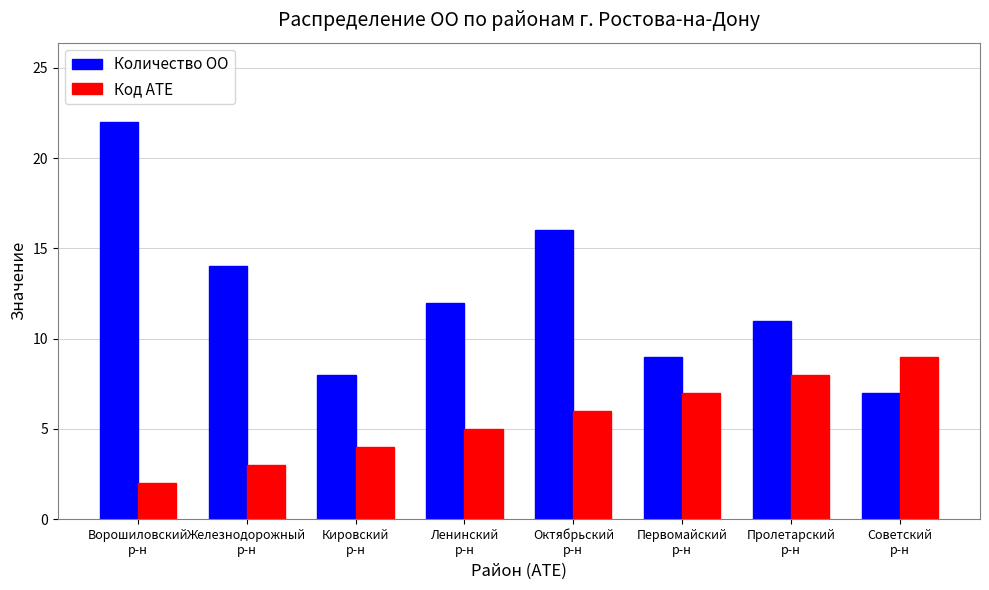

How many series are shown in this chart?

2